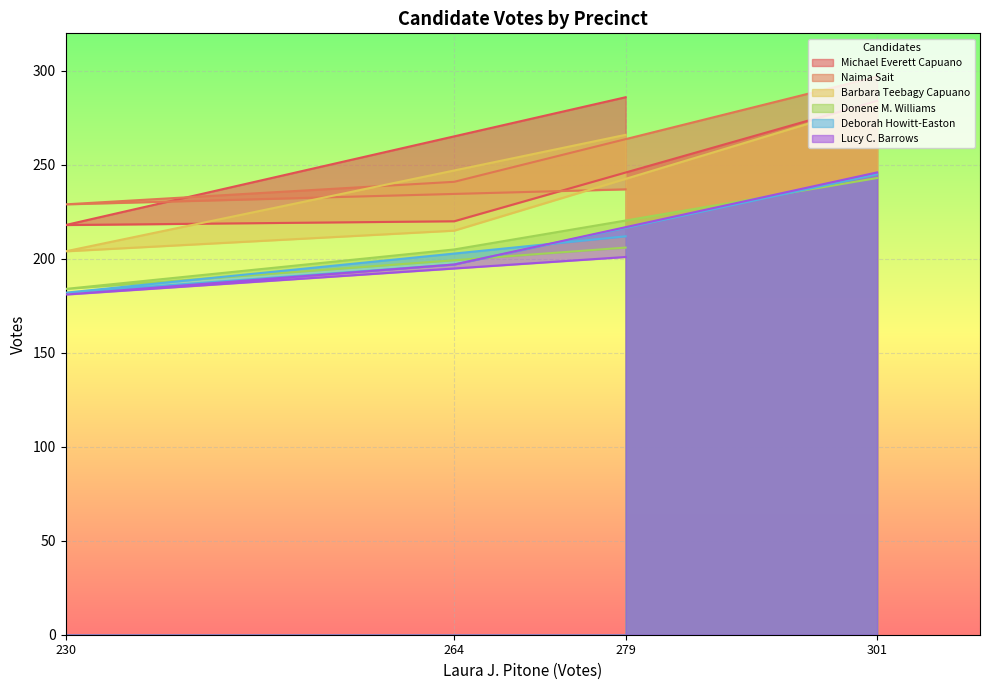

After their last crossing, which series has the higher values: Donene M. Williams or Lucy C. Barrows?

Lucy C. Barrows